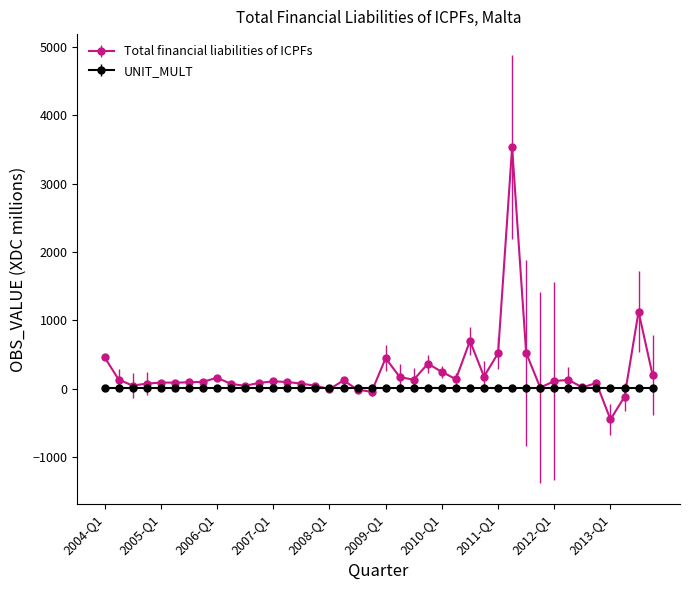

What is the smallest value displayed?

-452.3